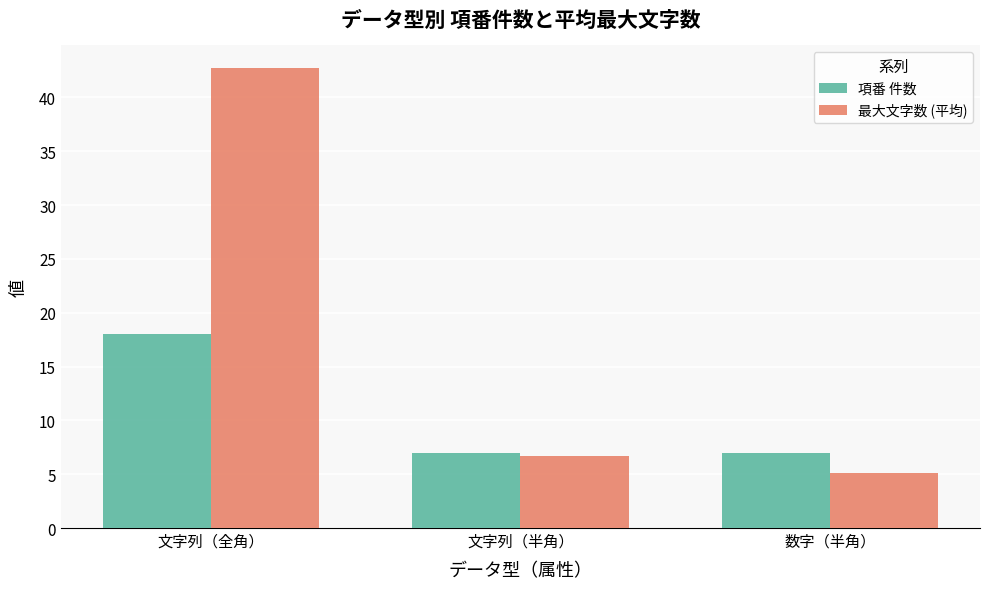

Between 文字列（全角） and 文字列（半角）, which series saw the biggest shift?

最大文字数 (平均)